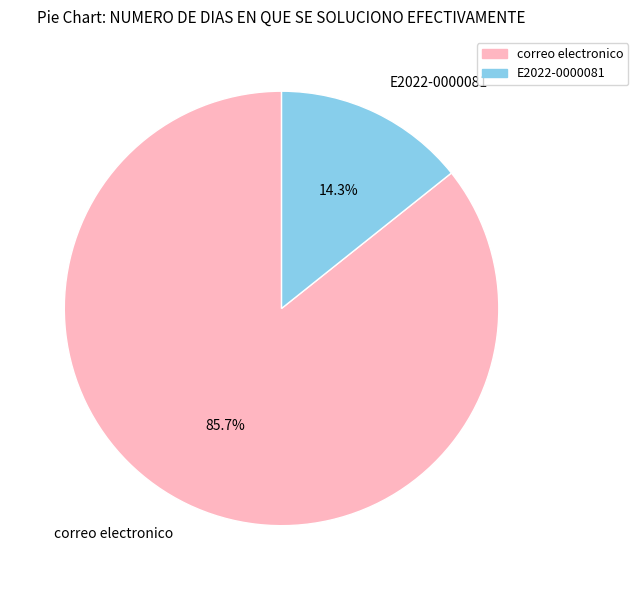

What percentage do correo electronico and E2022-0000081 together represent?

100.0%